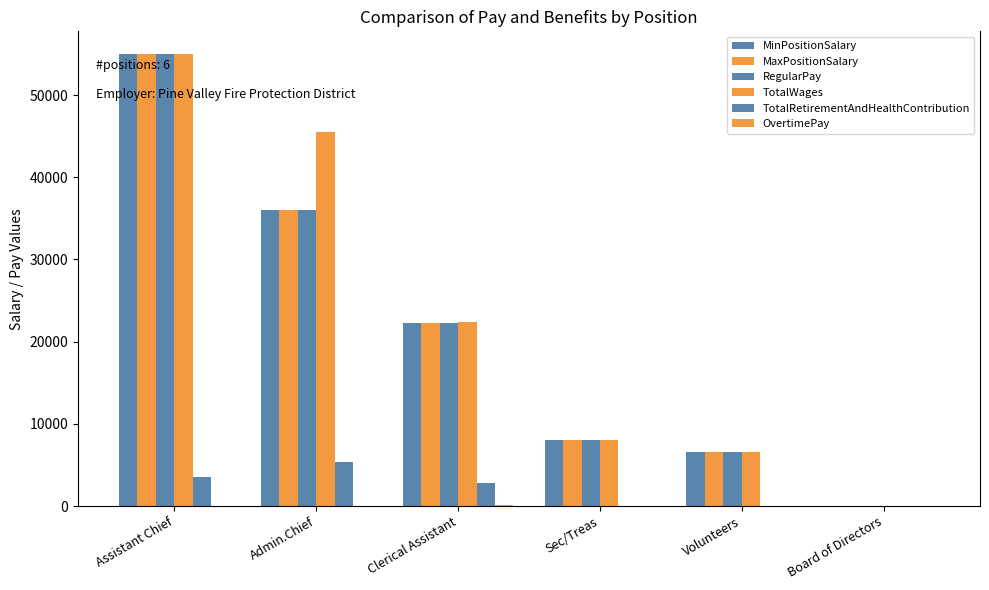

How many categories are shown in the chart?

6